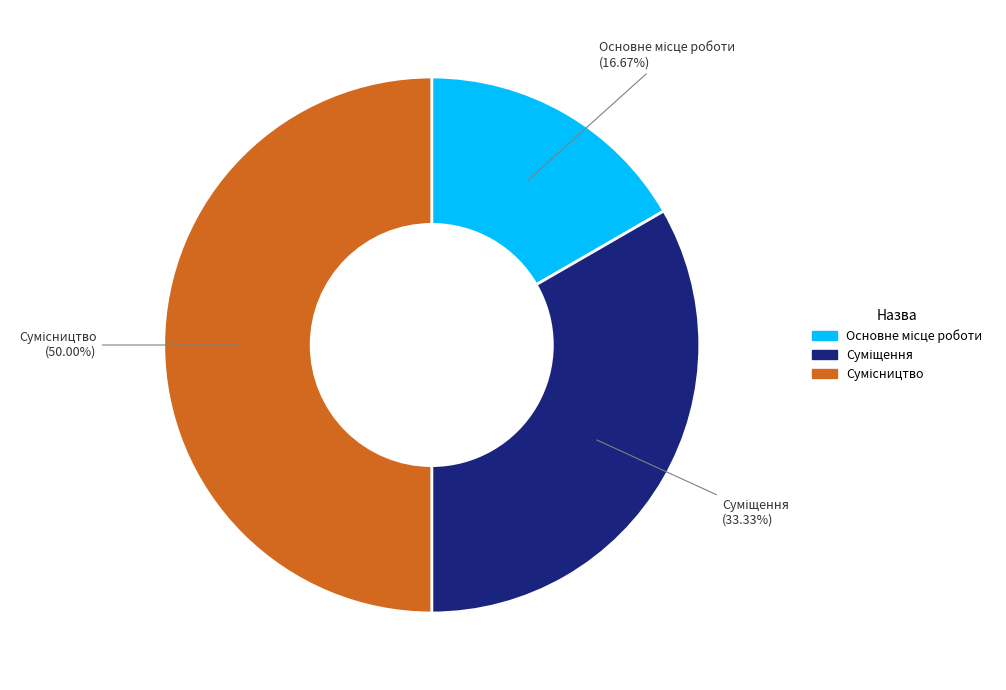

Is it true that Основне місце роботи is 17% of the pie?

True